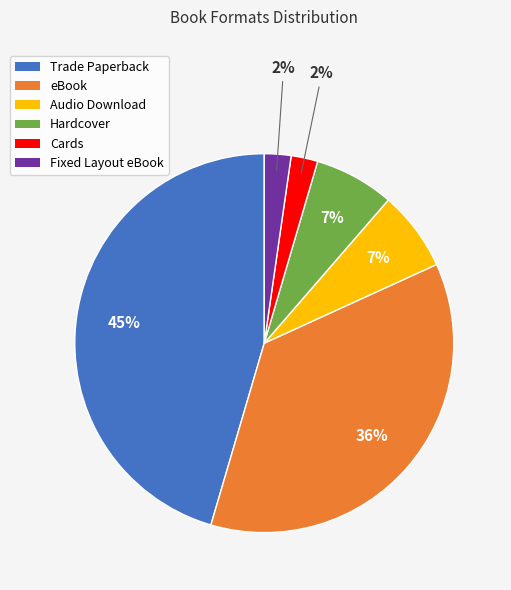

Does any single category account for the majority?

No